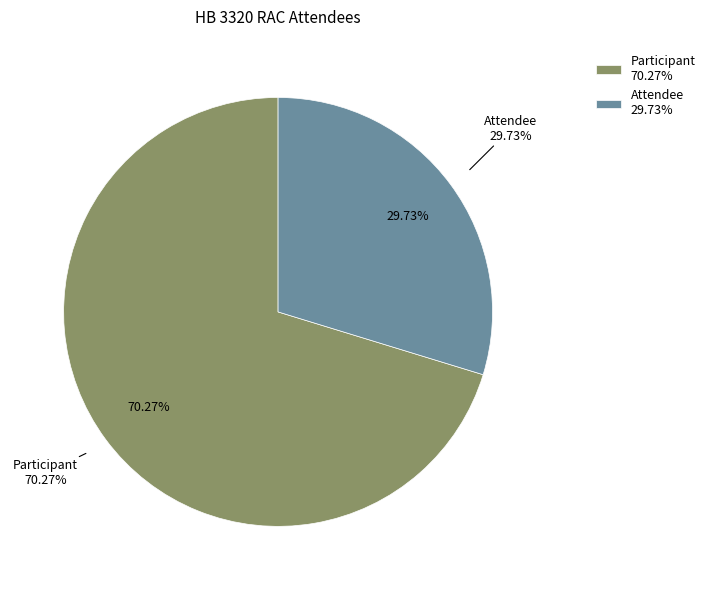

Which category has the biggest portion of the pie?

Participant